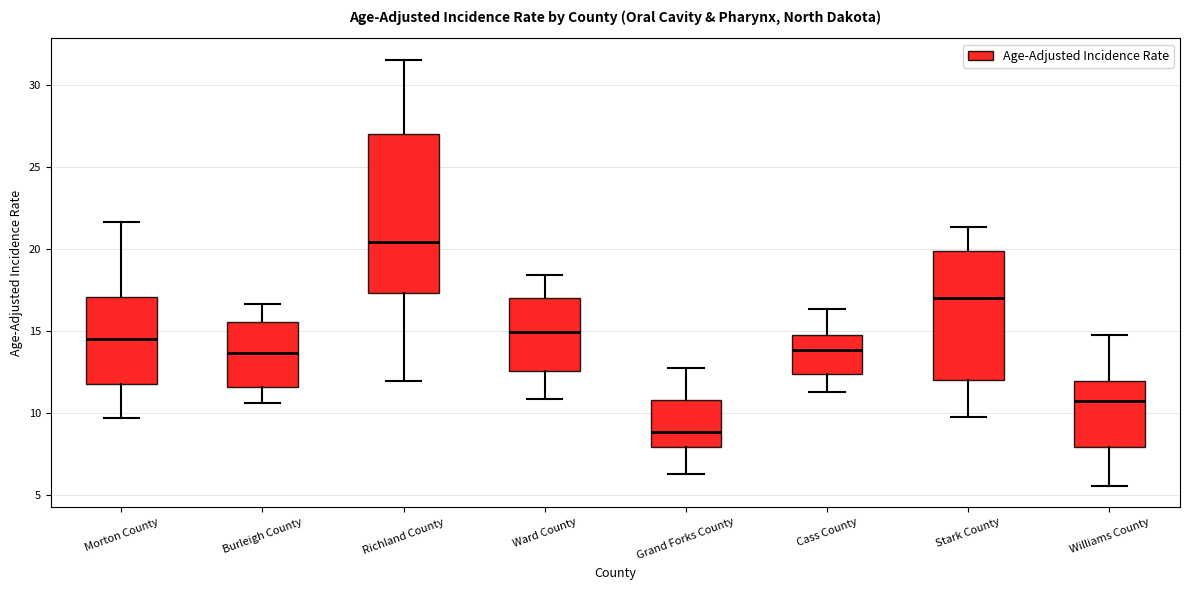

Which box's median line is the highest?

Richland County